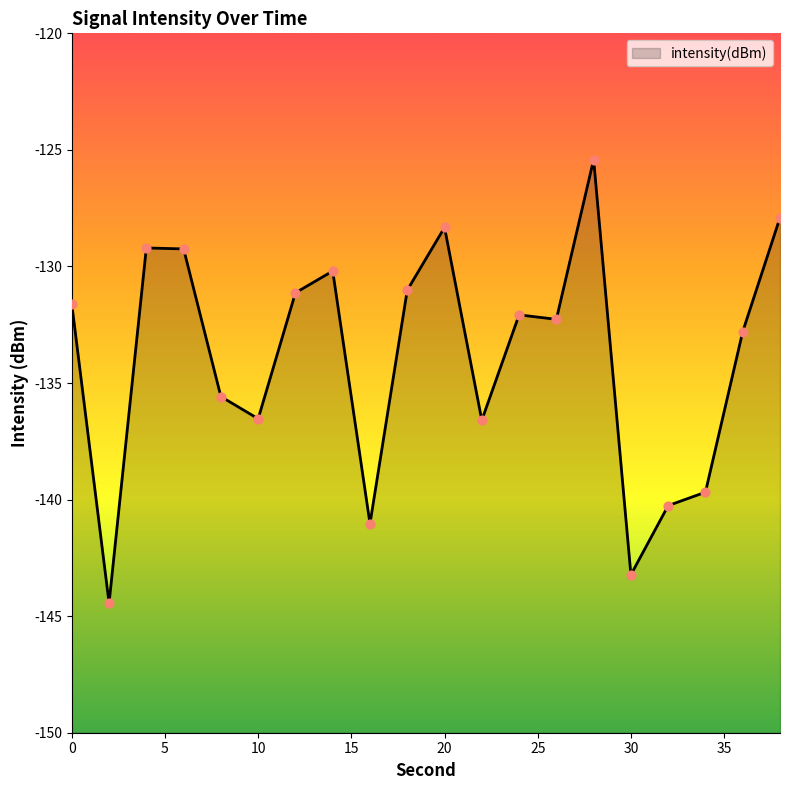

Between 16 and 4, which is larger?

4